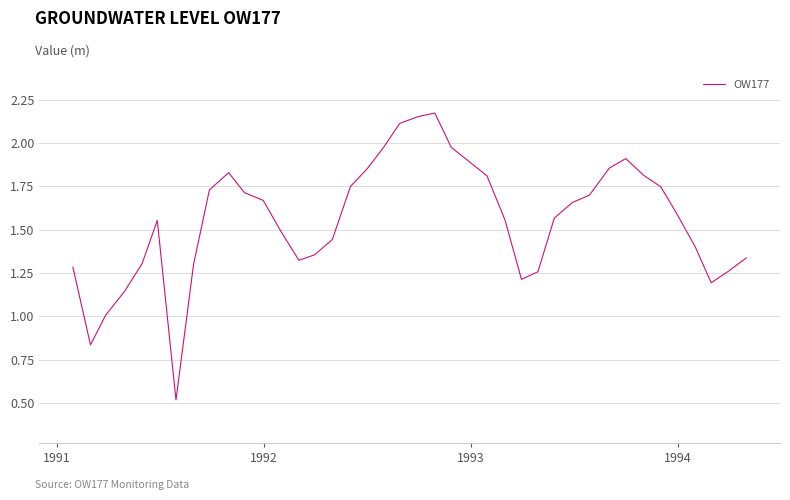

What is the minimum value shown in the chart?

0.5